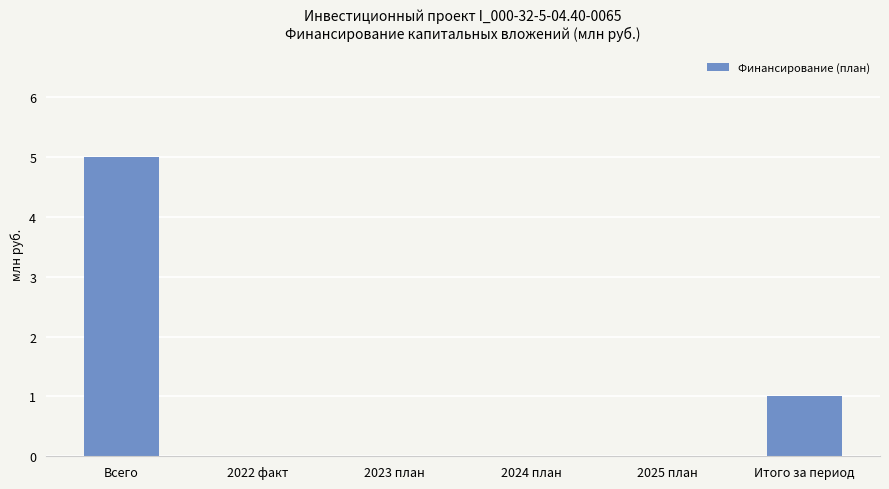

At which label is the value closest to 2?

Итого за период